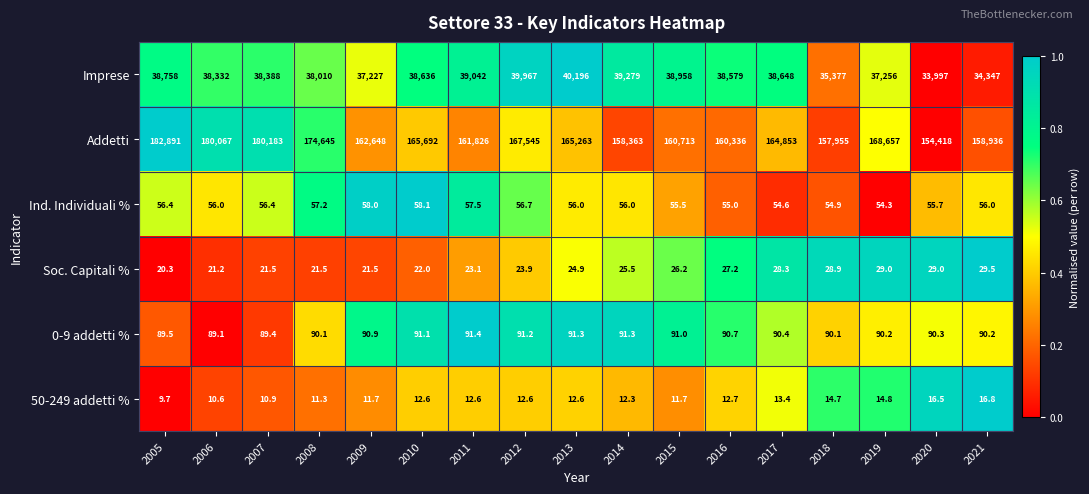

List the series in order of their peak value, highest first.

Addetti, Imprese, 0-9 addetti %, Ind. Individuali %, Soc. Capitali %, 50-249 addetti %